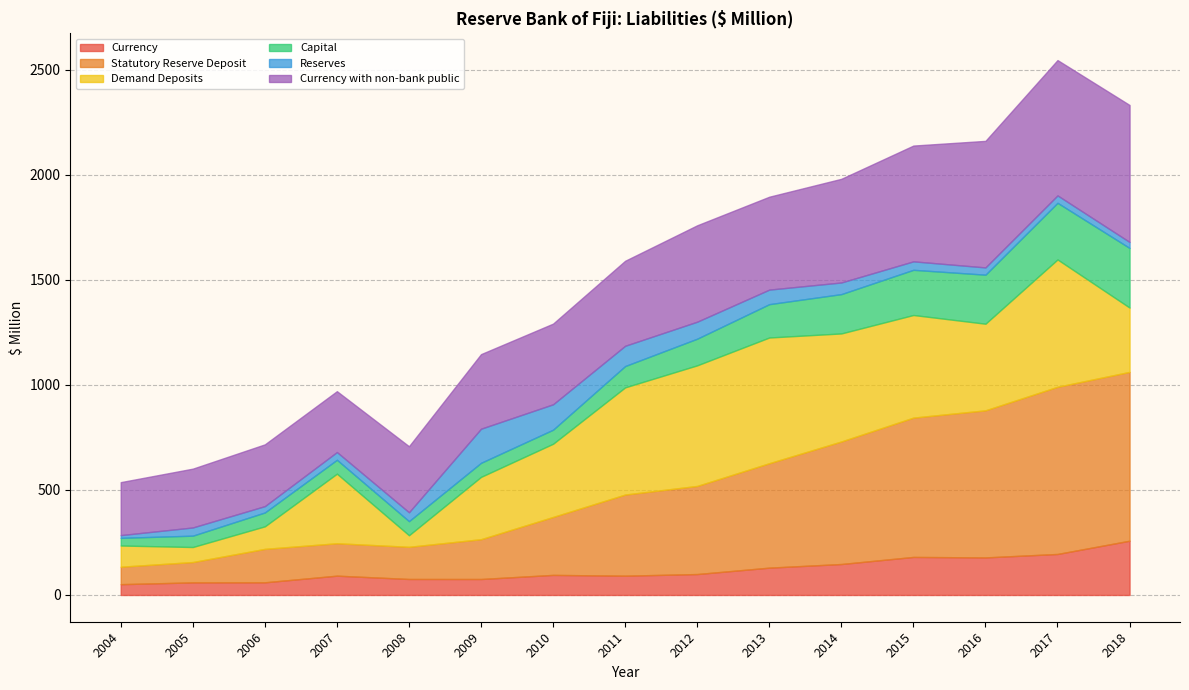

Reading left to right, what are all the values shown in this chart?

Currency: 51.5	59.9	60.3	91.9	76.2	76.0	95.5	91.8	99.6	130.0	147.4	181.0	178.7	195.2	258.3
Statutory Reserve Deposit: 83.0	96.9	159.2	154.3	153.1	189.4	275.8	386.1	419.3	497.0	583.1	663.0	700.0	795.6	803.4
Demand Deposits: 101.0	71.5	107.3	331.1	55.1	296.6	348.4	510.1	573.9	598.3	514.1	488.3	412.2	606.0	306.0
Capital: 36.5	54.0	66.0	66.1	67.1	66.9	66.9	101.4	126.8	158.6	187.1	215.0	233.3	269.5	283.7
Reserves: 13.0	39.0	30.2	36.9	42.2	162.3	120.9	96.5	80.9	69.3	55.4	40.3	34.6	35.2	28.5
Currency with non-bank public: 252.1	279.9	293.9	289.6	314.2	354.9	383.9	404.5	458.8	442.0	493.2	551.0	602.2	644.0	651.9